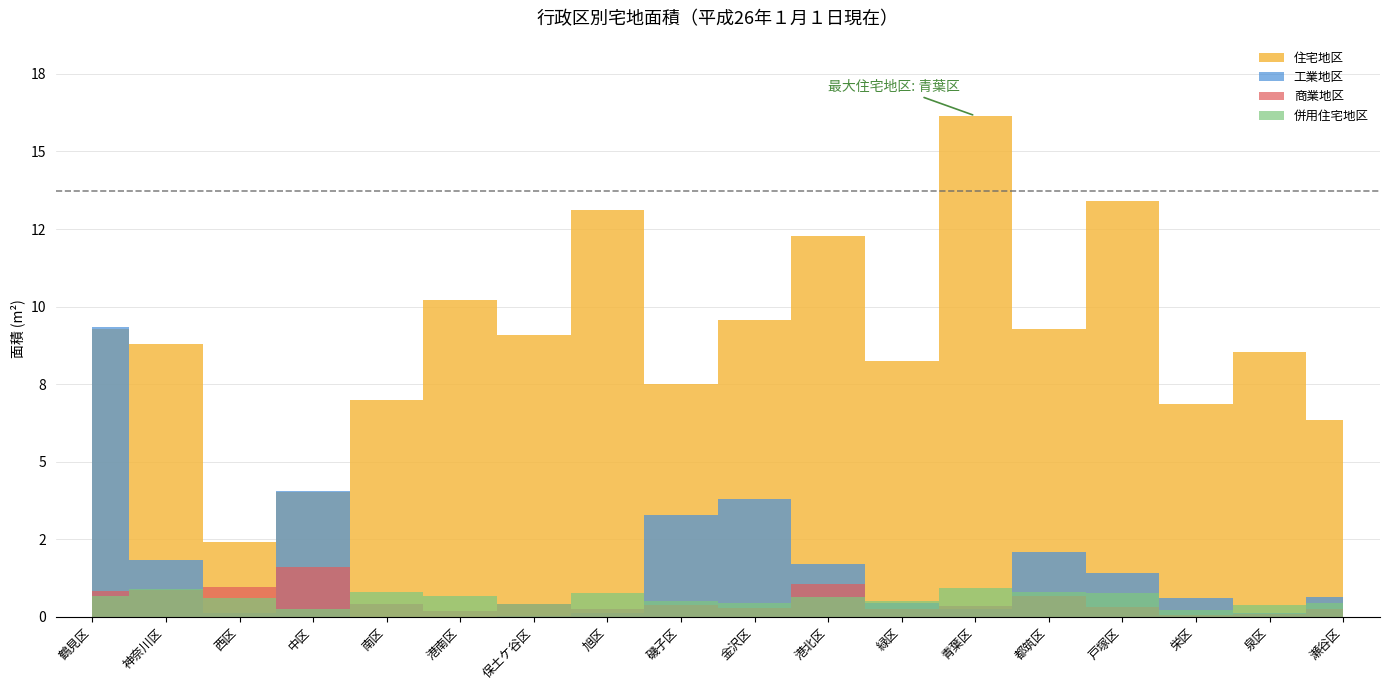

What is the difference between the 併用住宅地区 values at 中区 and 都筑区?

561875